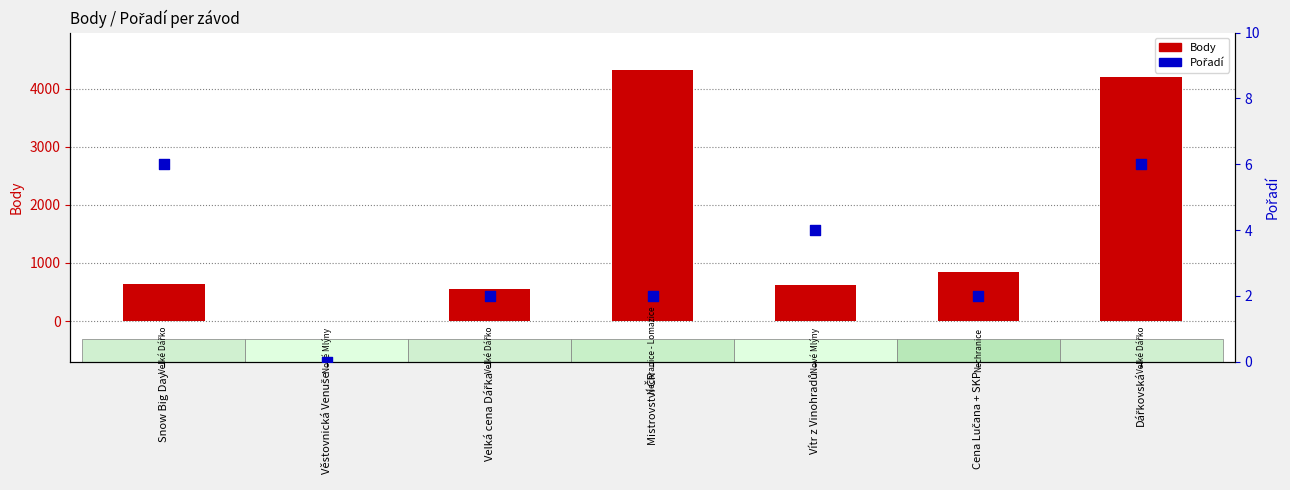

At how many categories does at least one series exceed 2514?

2